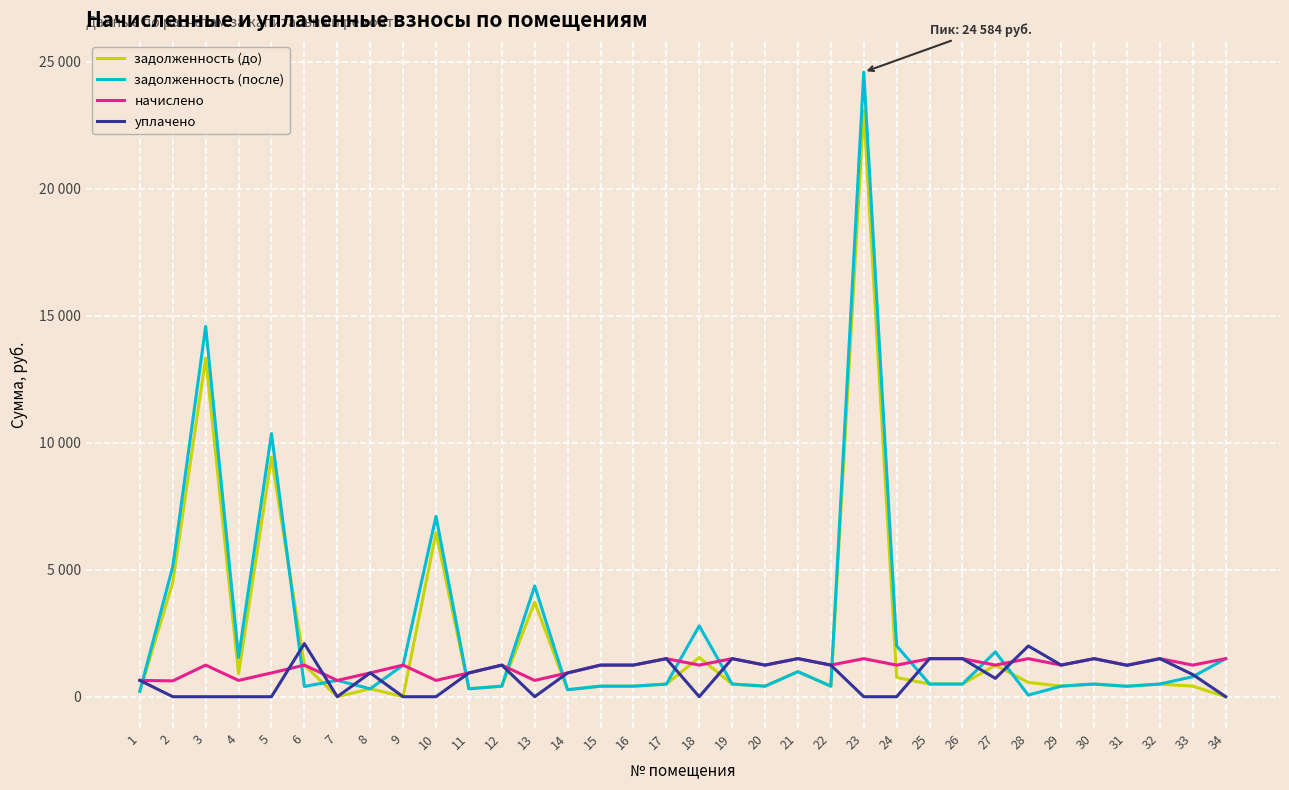

Reading right to left, extract all data points from this chart.

задолженность (до): 34=0.0	33=414.7	32=499.2	31=402.9	30=499.2	29=414.7	28=562.9	27=1240.3	26=499.2	25=499.1	24=756.6	23=23086.6	22=414.7	21=988.4	20=414.7	19=499.2	18=1543.5	17=496.2	16=414.7	15=414.6	14=275.1	13=3718.8	12=414.7	11=312.0	10=6456.2	9=0.0	8=312.0	7=0.0	6=1248.6	5=9419.5	4=906.5	3=13330.7	2=4498.2	1=213.8
задолженность (после): 34=1497.6	33=787.2	32=499.2	31=413.8	30=499.2	29=414.7	28=63.0	27=1763.4	26=499.2	25=499.1	24=2000.7	23=24584.2	22=414.7	21=984.8	20=414.7	19=499.2	18=2787.7	17=496.2	16=414.7	15=414.6	14=275.1	13=4360.4	12=414.7	11=312.0	10=7097.8	9=1244.1	8=312.0	7=641.5	6=403.1	5=10355.5	4=1548.0	3=14574.8	2=5122.2	1=213.8
начислено: 34=1497.6	33=1244.1	32=1497.6	31=1244.1	30=1497.6	29=1244.1	28=1497.6	27=1244.1	26=1497.6	25=1497.6	24=1244.1	23=1497.6	22=1244.1	21=1497.6	20=1244.1	19=1497.6	18=1244.1	17=1497.6	16=1244.1	15=1244.1	14=936.0	13=641.5	12=1244.1	11=936.0	10=641.5	9=1244.1	8=936.0	7=641.5	6=1244.1	5=936.0	4=641.5	3=1244.1	2=624.0	1=641.5
уплачено: 34=0.0	33=871.6	32=1497.6	31=1233.2	30=1497.6	29=1244.1	28=1997.6	27=721.0	26=1497.6	25=1497.6	24=0.0	23=0.0	22=1244.1	21=1501.2	20=1244.1	19=1497.6	18=0.0	17=1497.6	16=1244.1	15=1244.1	14=936.0	13=0.0	12=1244.1	11=936.0	10=0.0	9=0.0	8=936.0	7=0.0	6=2089.6	5=0.0	4=0.0	3=0.0	2=0.0	1=641.5